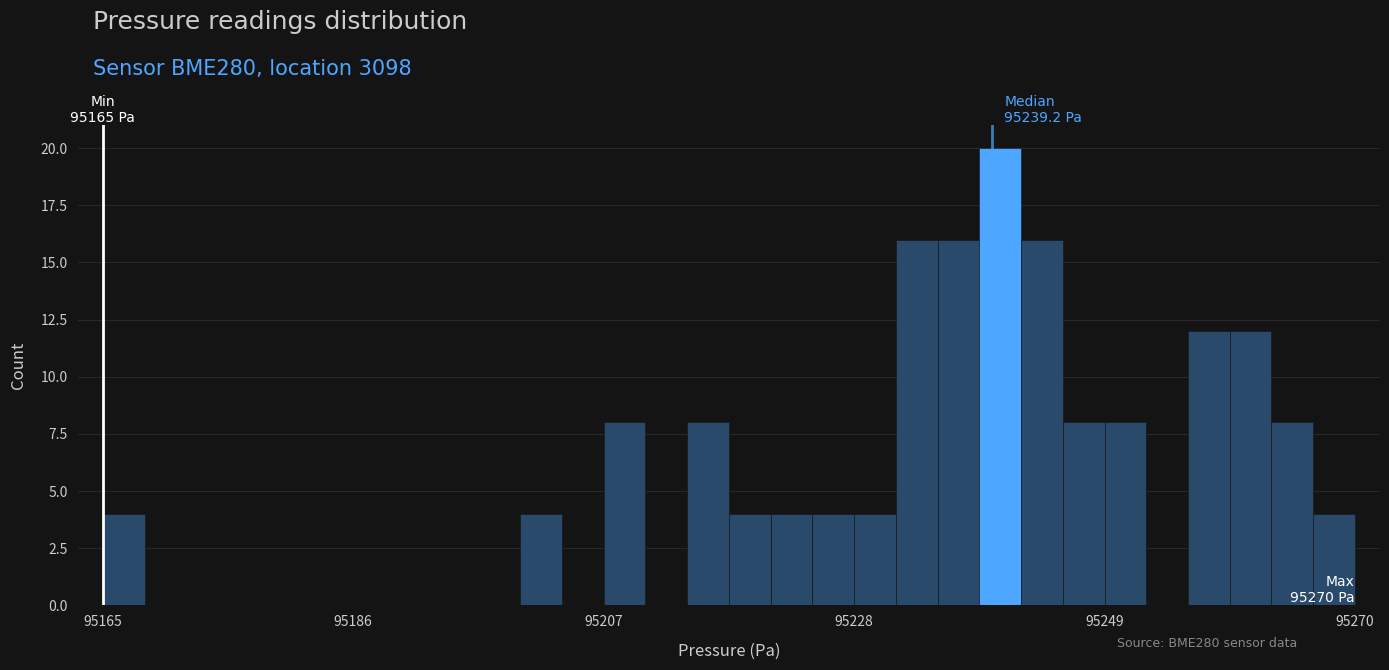

Read against the x-axis, roughly where is the centre of the tallest bar?

95240